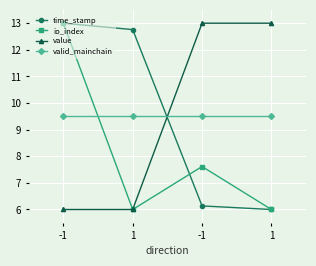

What is the label of the 2nd point from the right?

-1